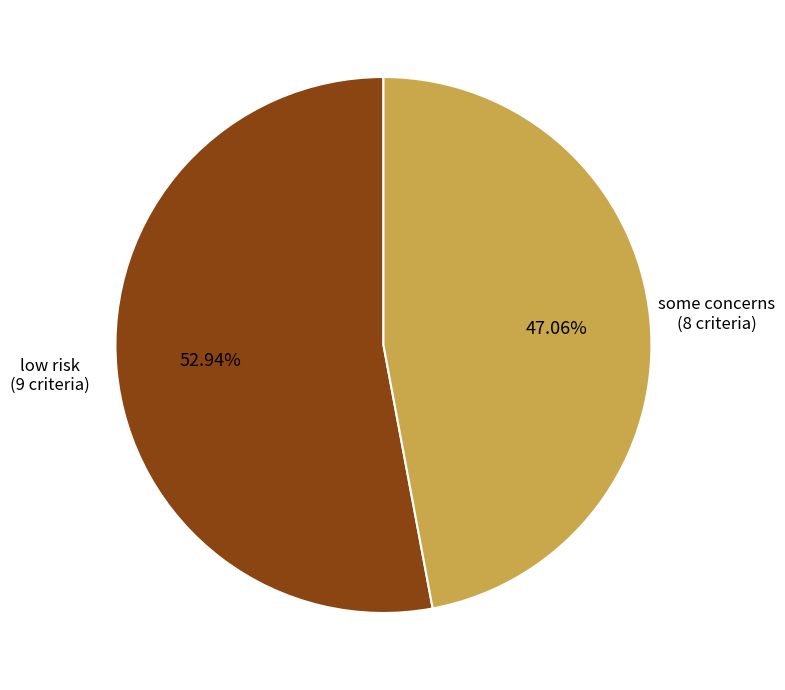

Does any single category account for the majority?

Yes